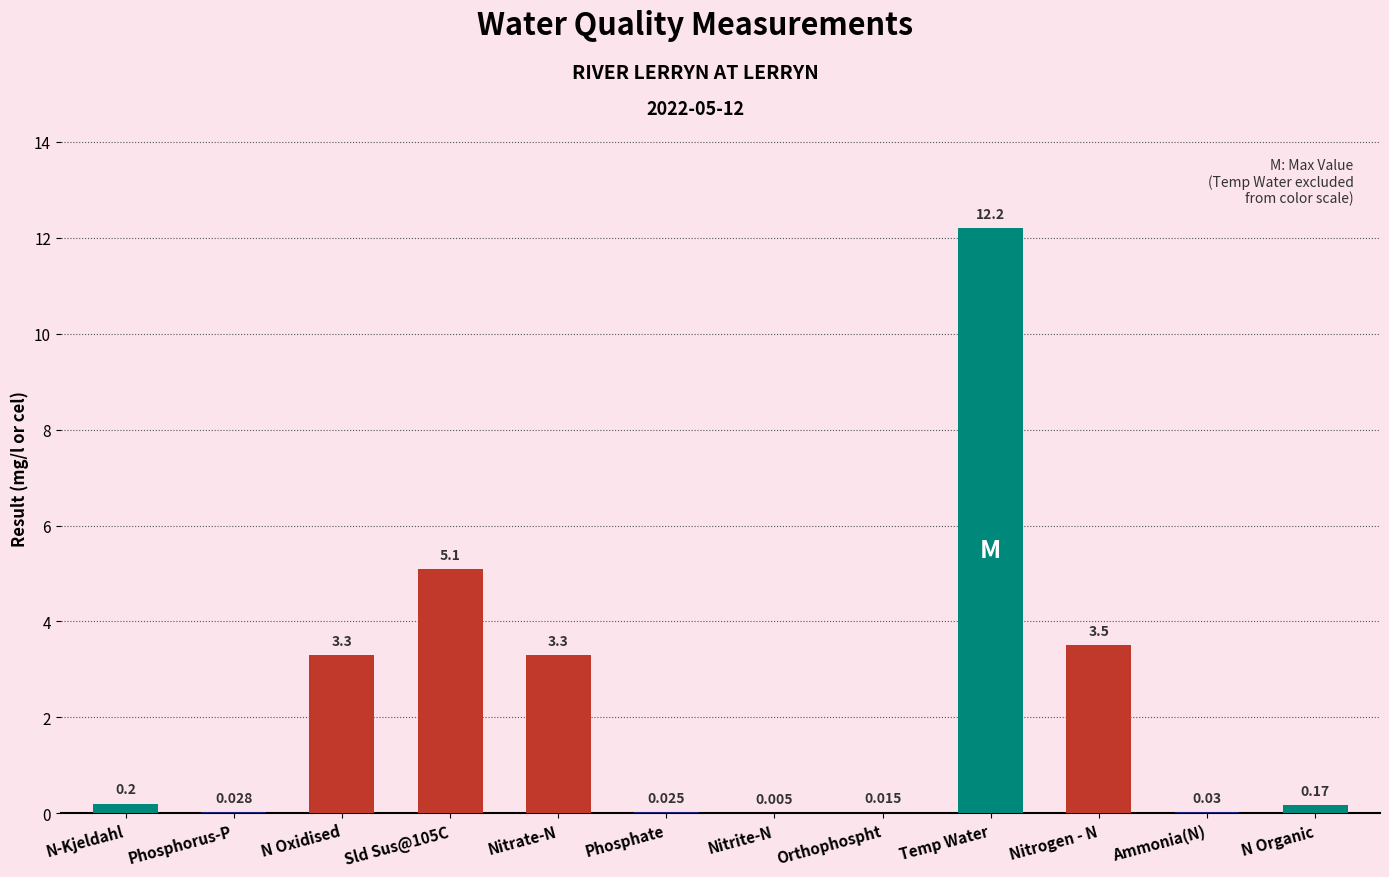

What is the difference between the values at Phosphorus-P and N-Kjeldahl?

0.2